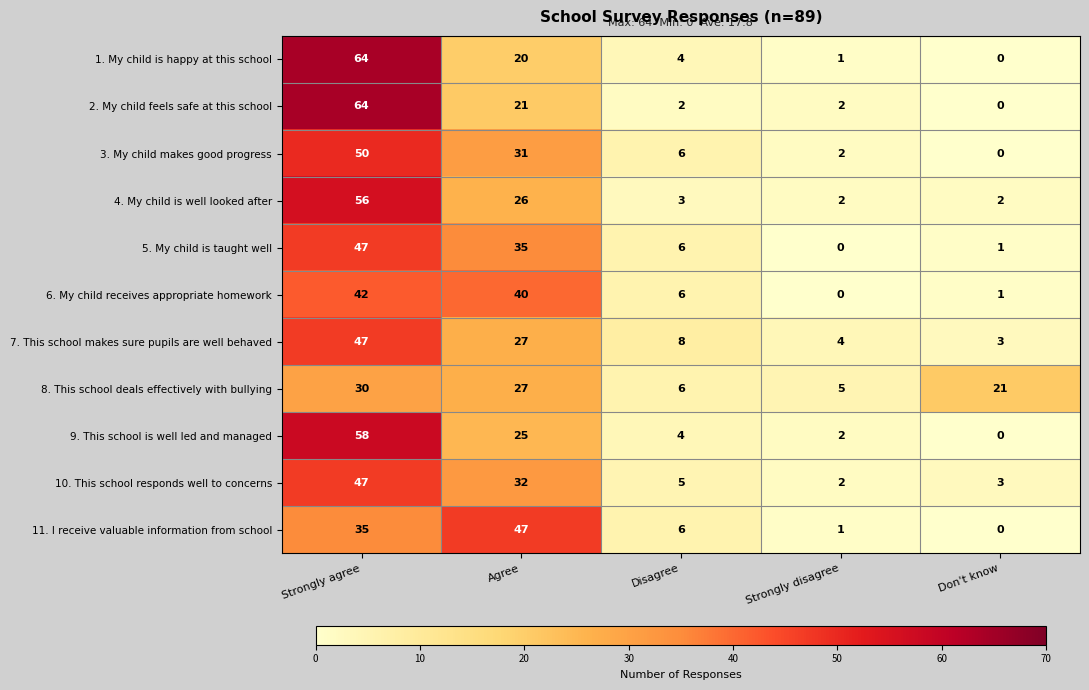

What is the sum of the 2. My child feels safe at this school values at Strongly agree and Agree?

85